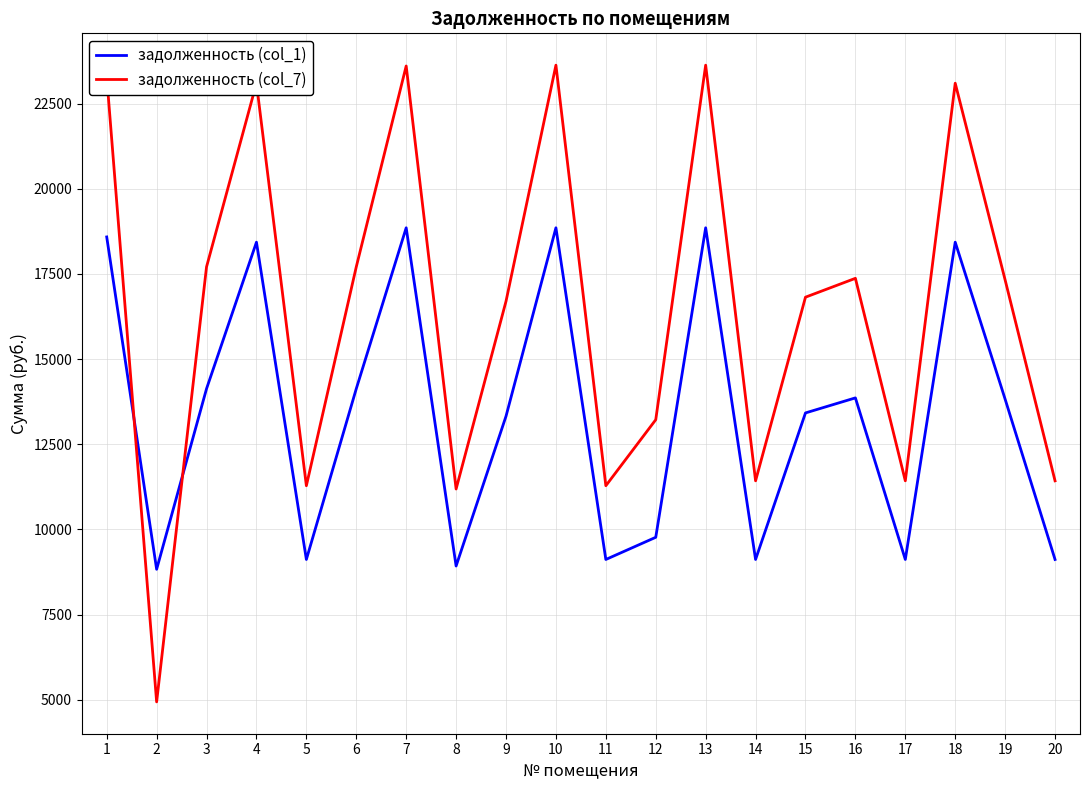

What is the approximate value of задолженность (col_1) at 8?

8928.0